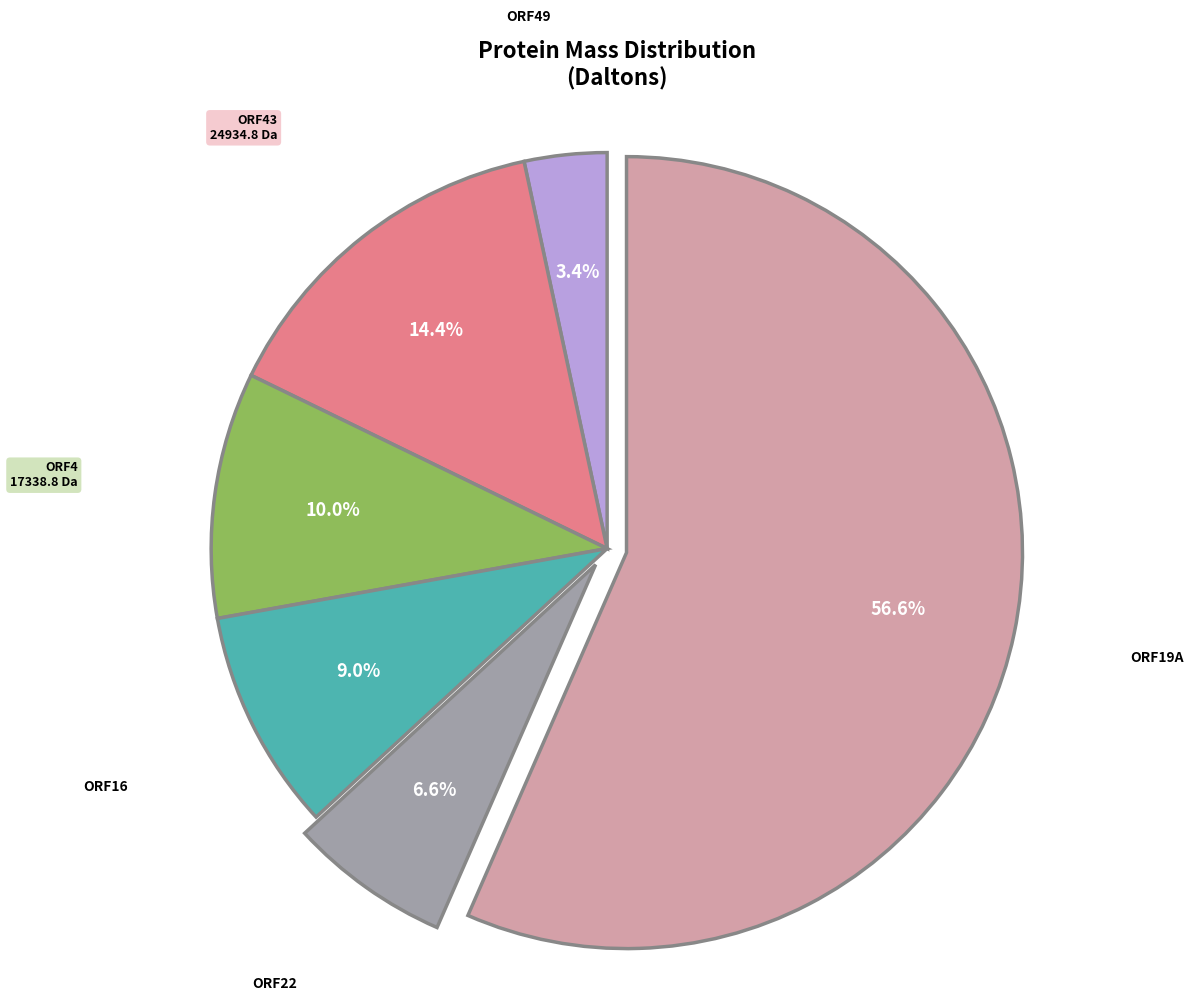

How many segments does this pie chart have?

6